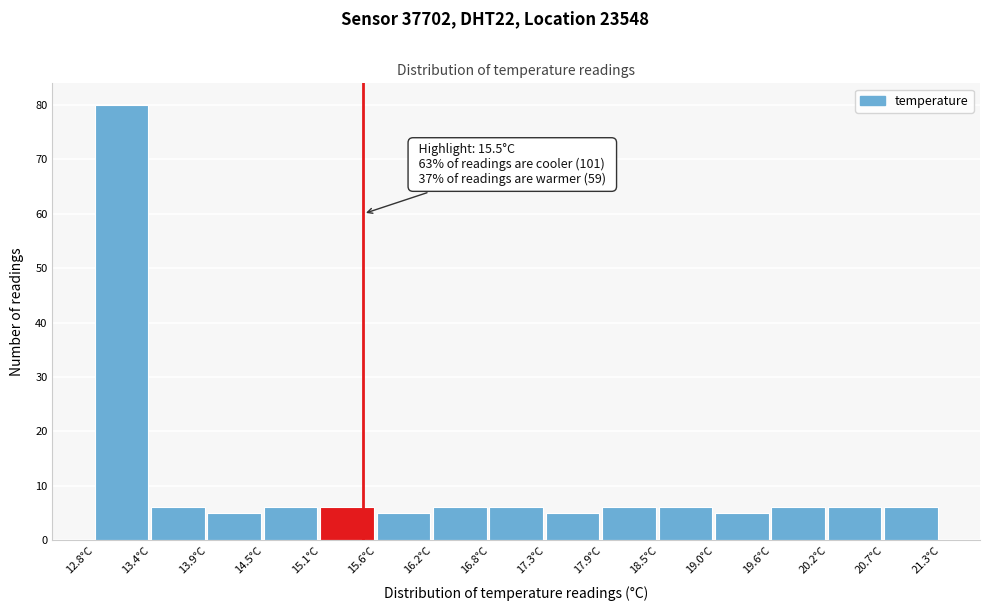

Which range on the x-axis has the tallest bar?

12.8 to 13.4